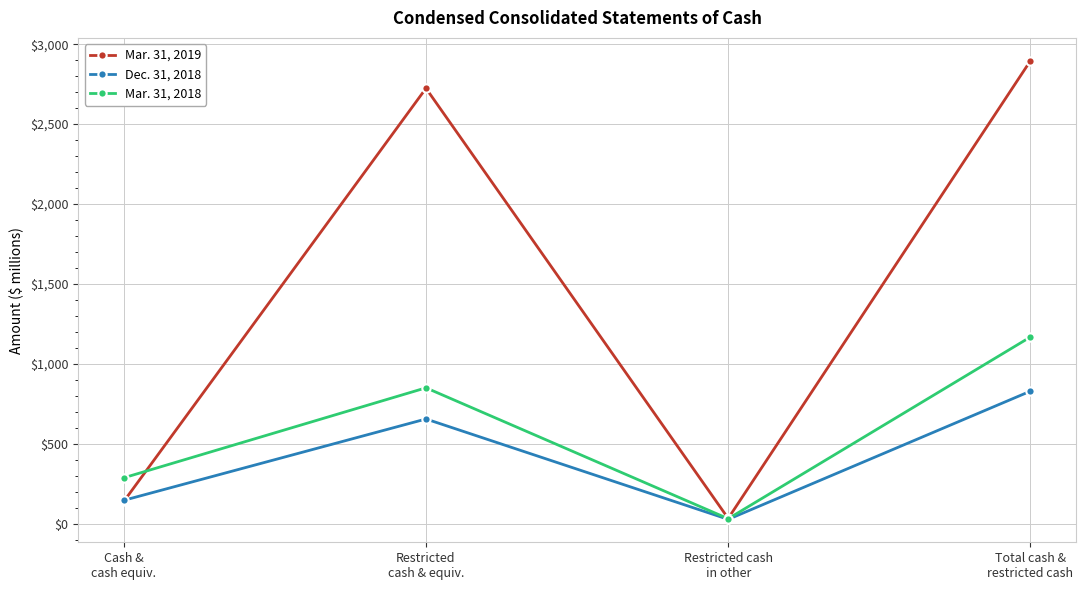

The Mar. 31, 2019 series shows 2896 at Total cash &
restricted cash. True or false?

True